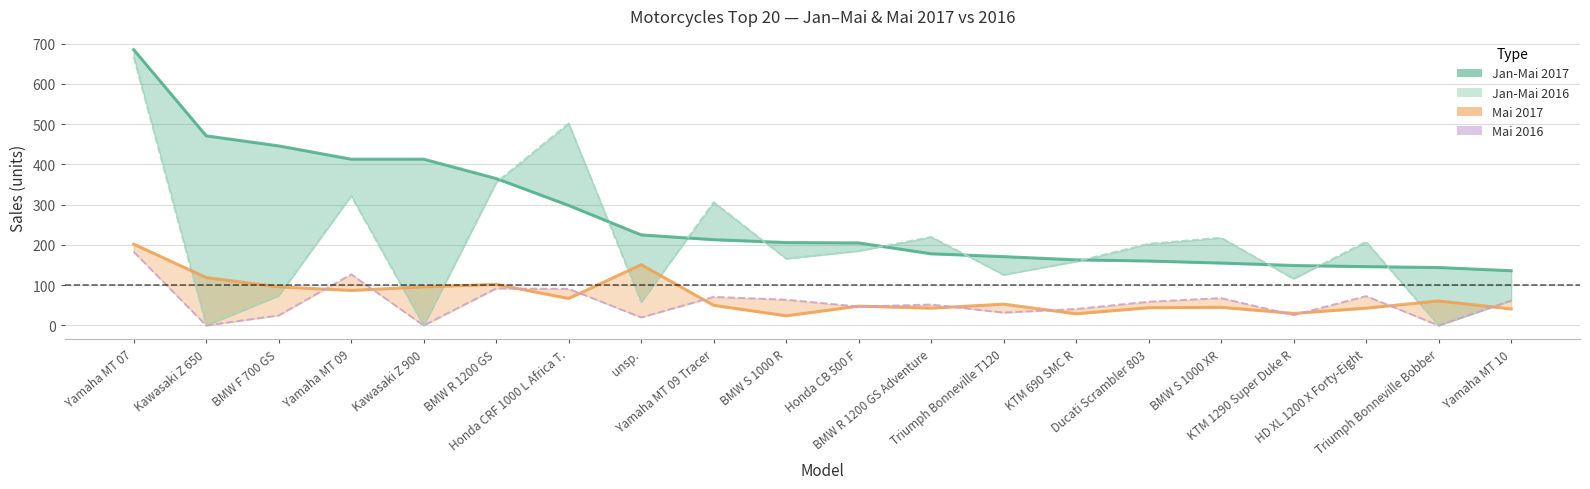

True or false: Mai 2016 (line) has a value of 71 at Yamaha MT 09 Tracer.

True